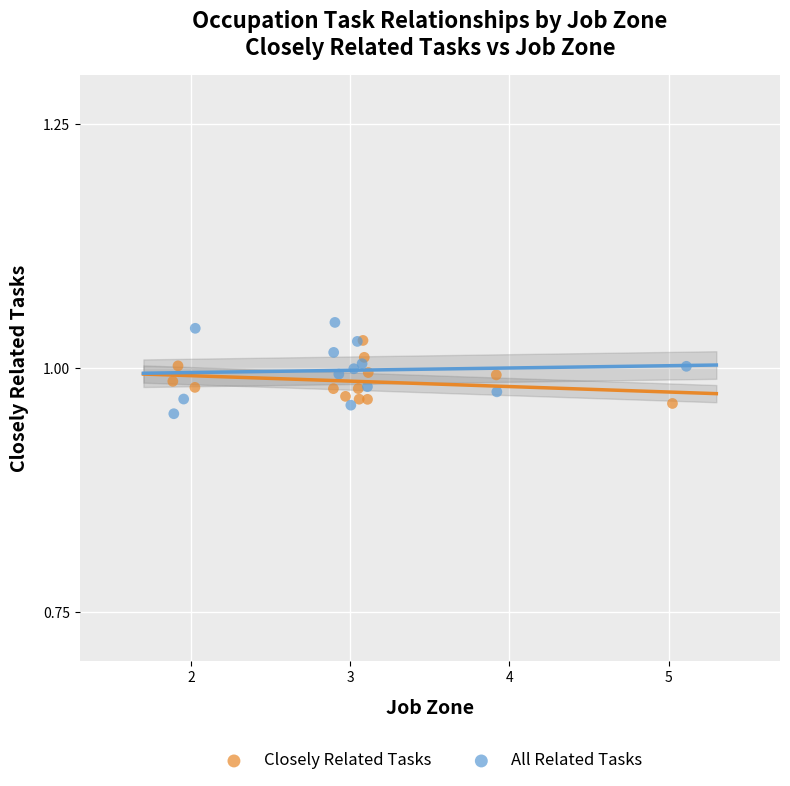

What are all the series names shown in the legend?

Closely Related Tasks, All Related Tasks